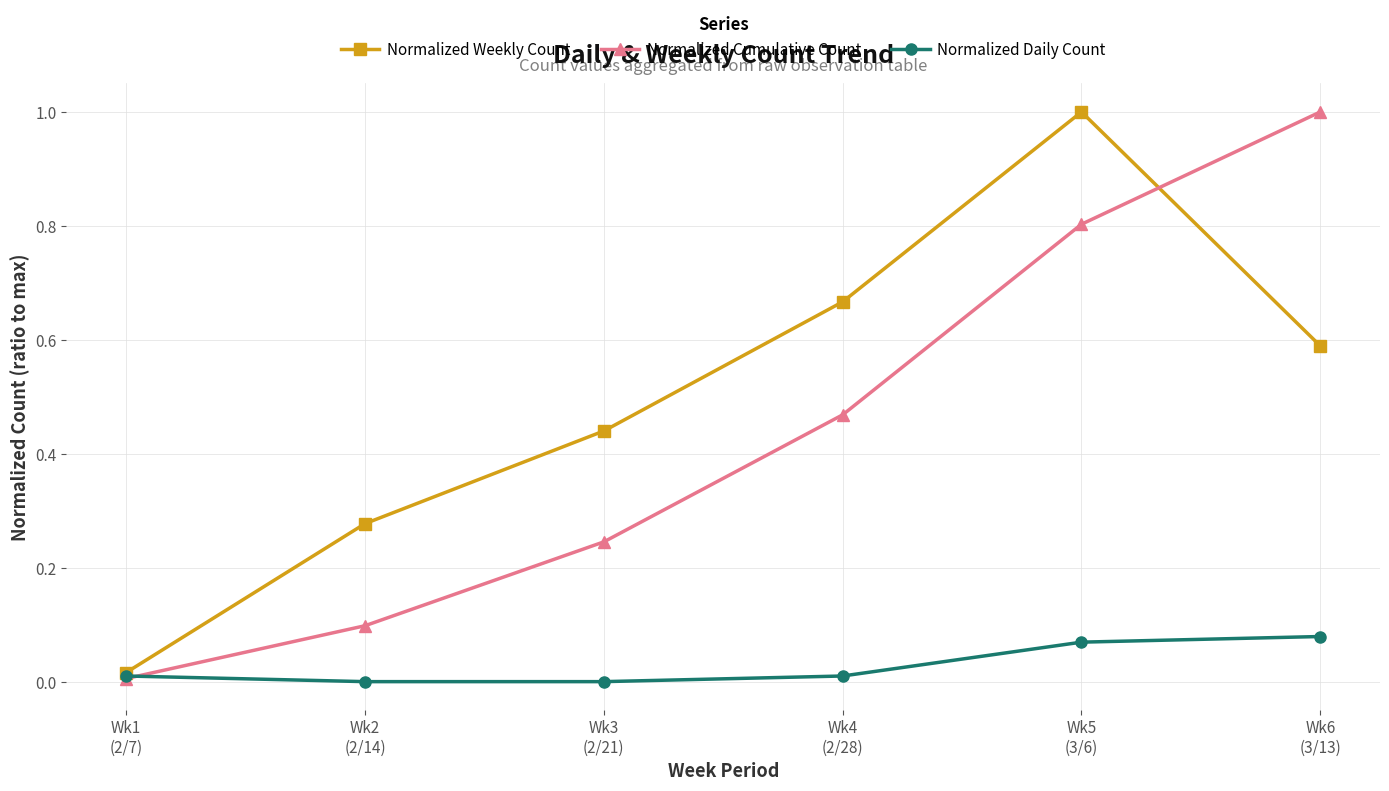

What position from the left is Wk6
(3/13)?

6